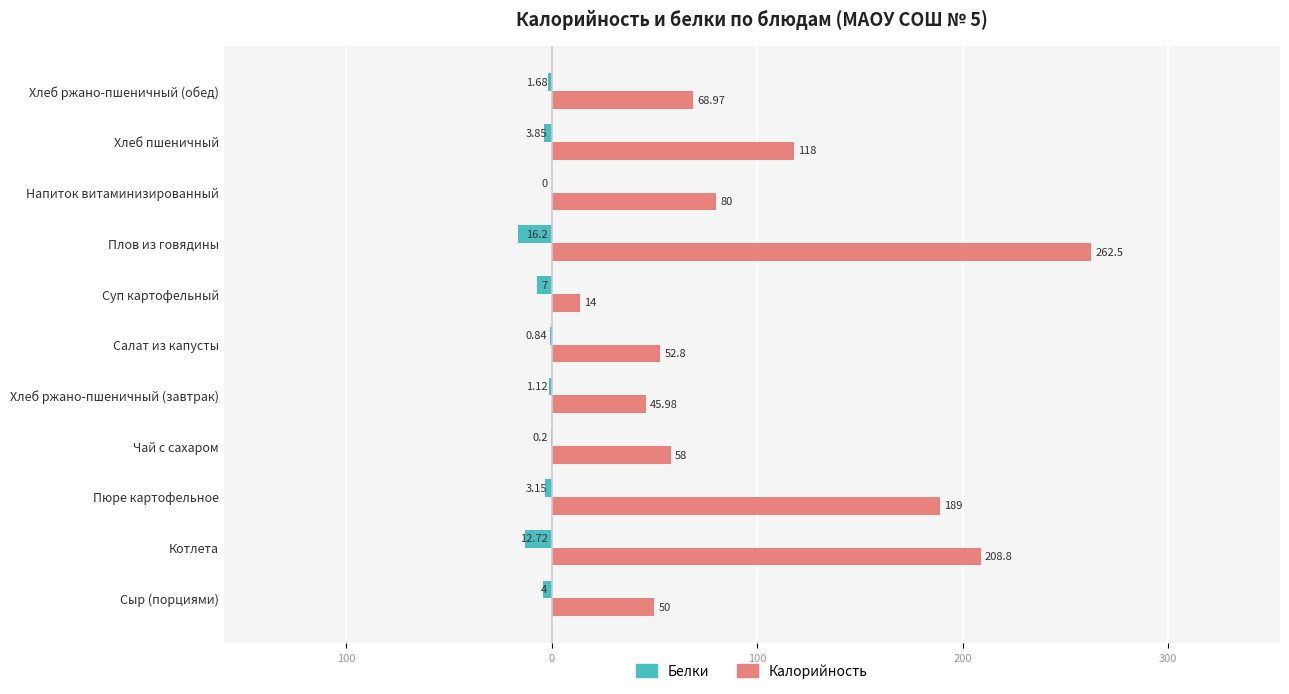

Rank the series by their average value, from lowest to highest.

Белки, Калорийность